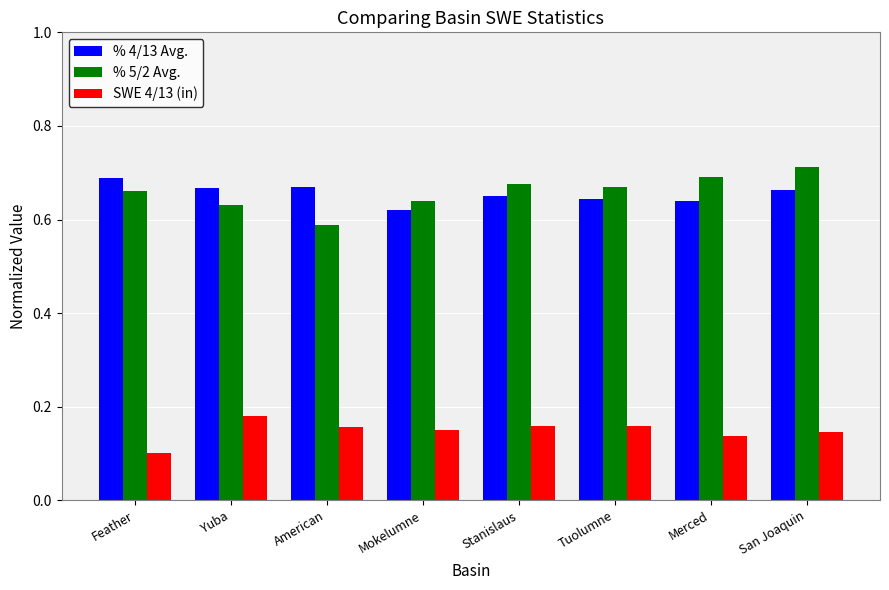

What is the total value across all series at American?

1.4